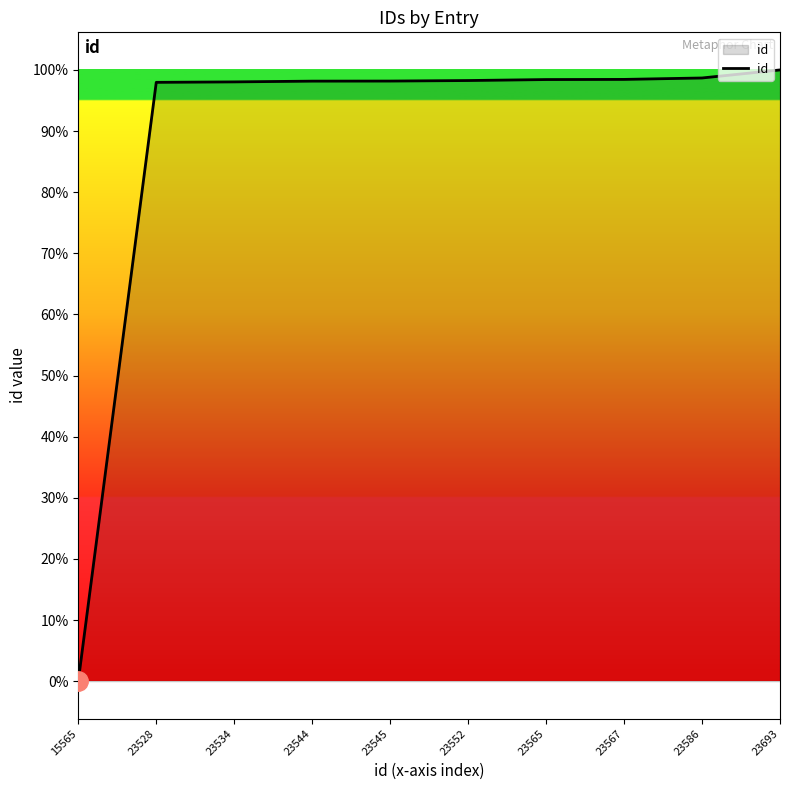

Which label corresponds to the smallest value in the chart?

15565